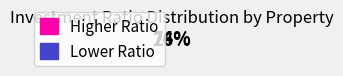

How many segments does this pie chart have?

2